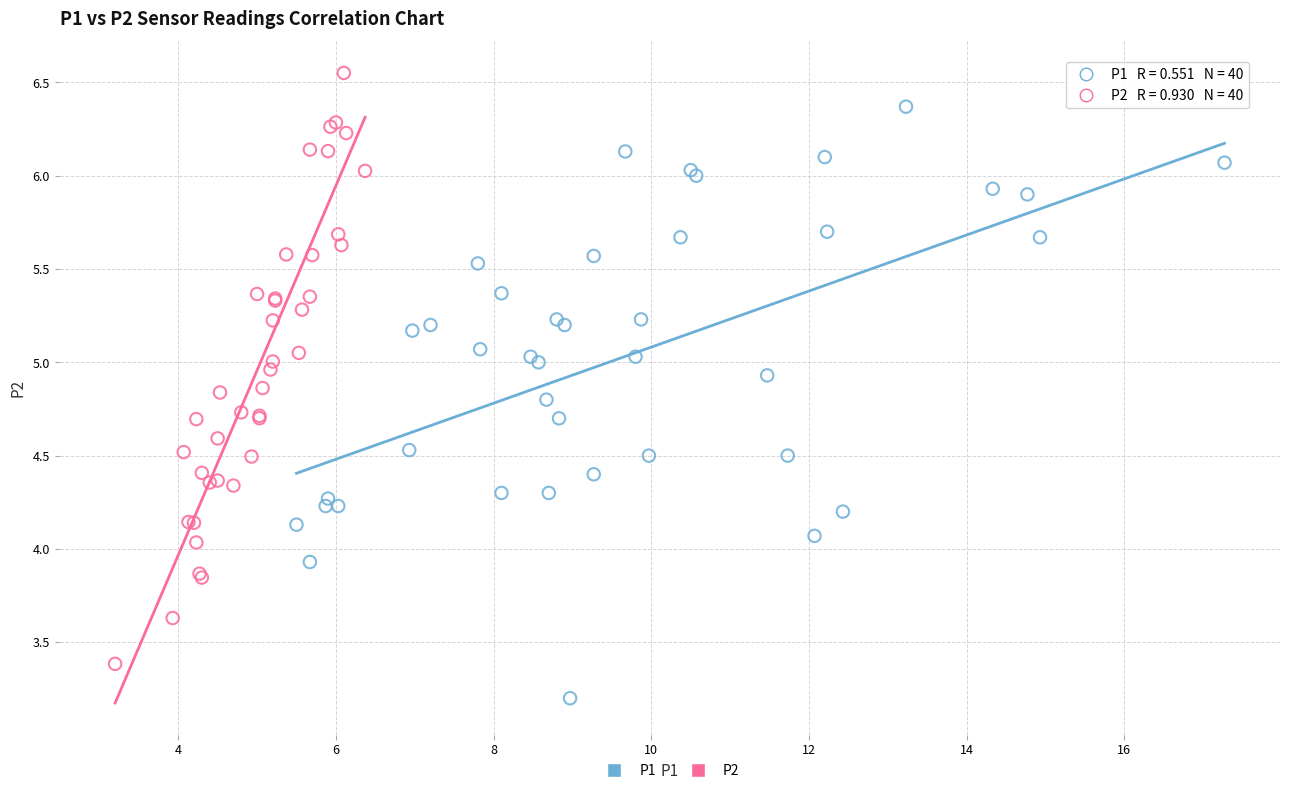

Which series reaches the maximum Y coordinate?

P2